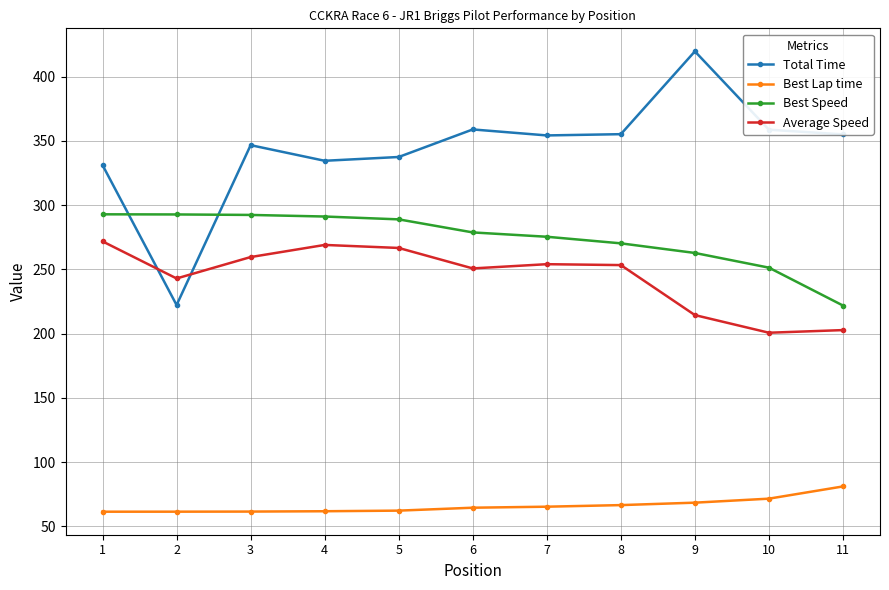

The value of Best Lap time at 3 is 107.6. True or false?

False